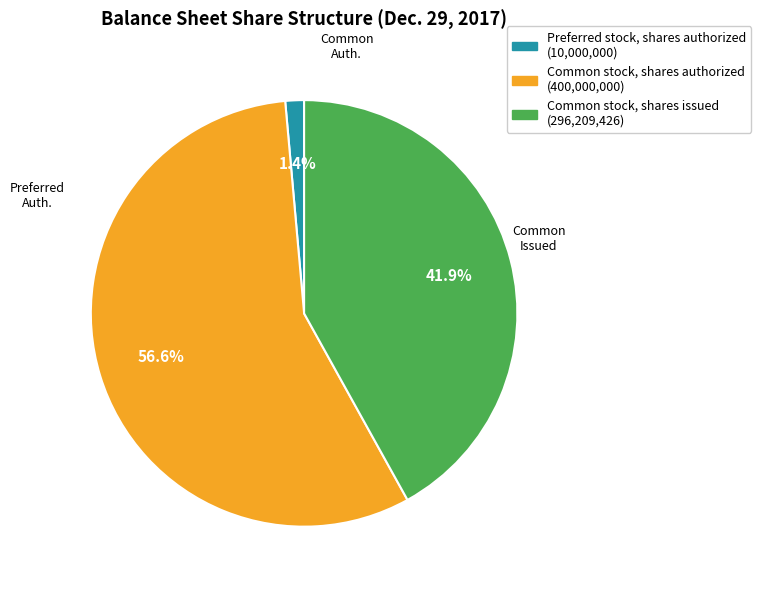

How many slices are in this pie chart?

3